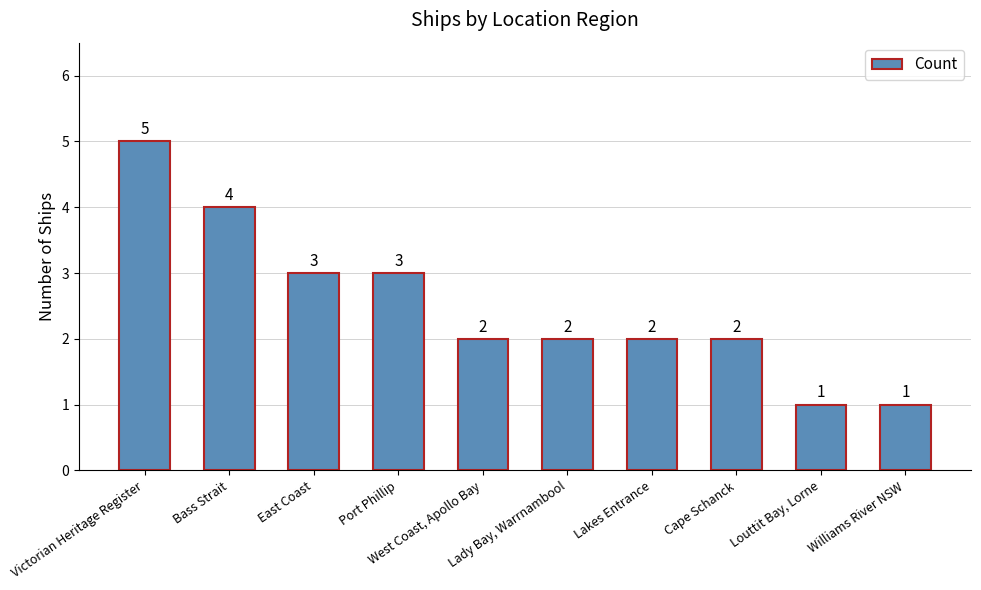

How many values are between 2 and 3?

6